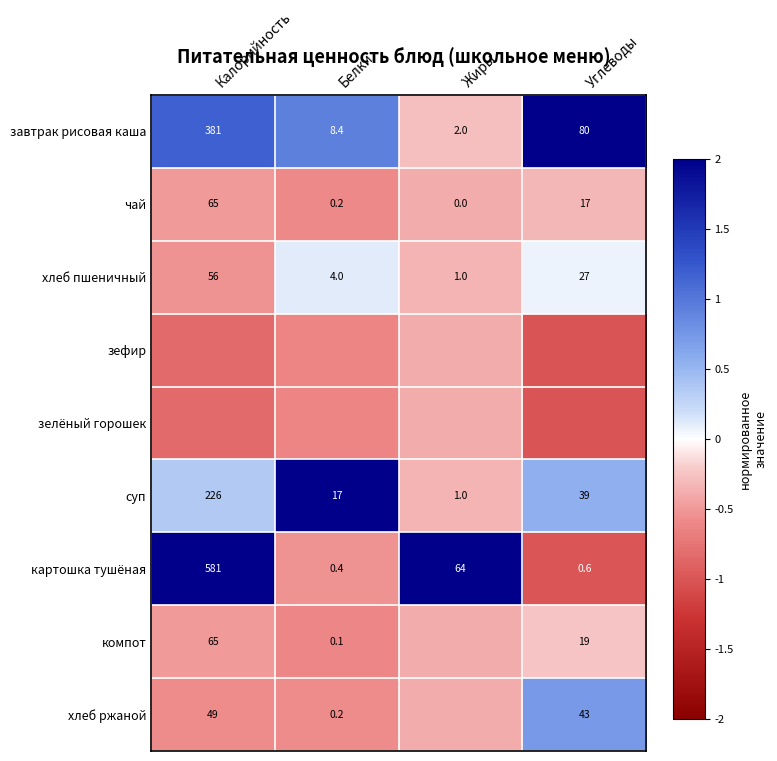

Where is картошка тушёная nearest to the value 290?

Жиры